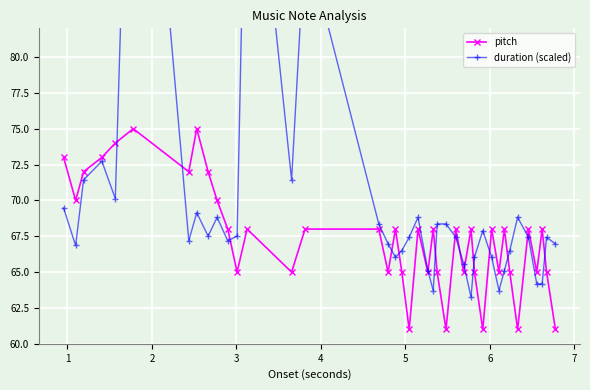

What is the lowest value of the duration (scaled) series?

63.3